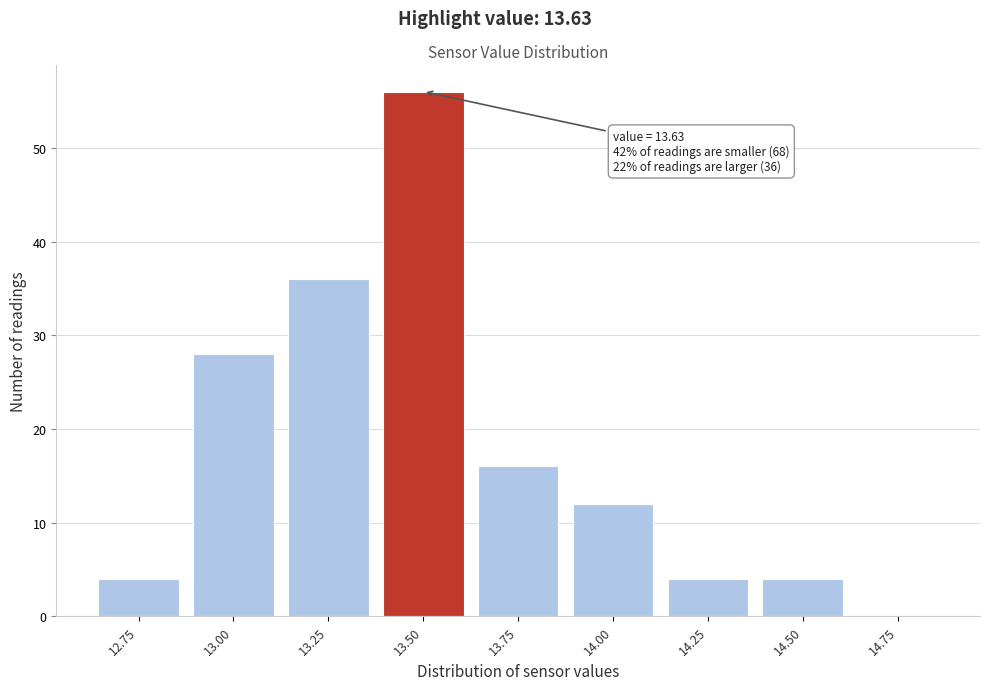

Reading right to left, extract all data points from this chart.

14.75=0	14.50=4	14.25=4	14.00=12	13.75=16	13.50=56	13.25=36	13.00=28	12.75=4